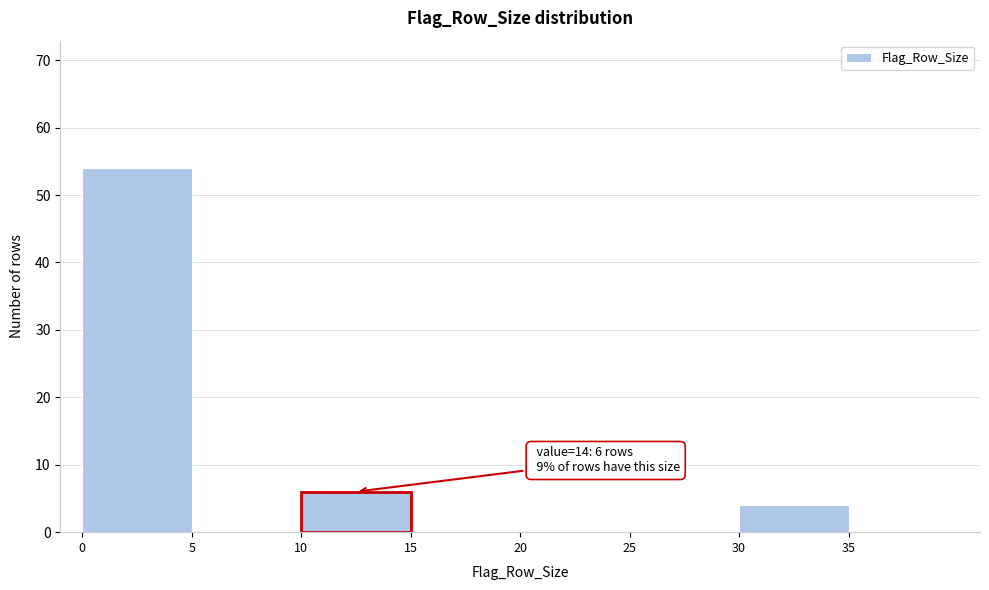

Which range on the x-axis has the tallest bar?

0 to 5